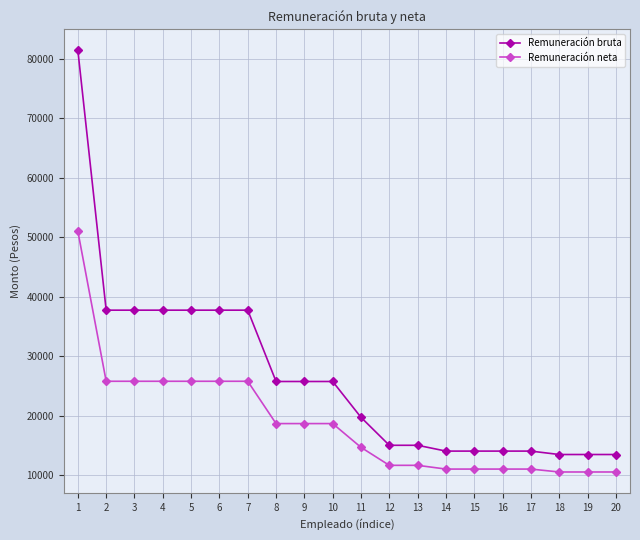

Does the chart have visible grid lines?

Yes